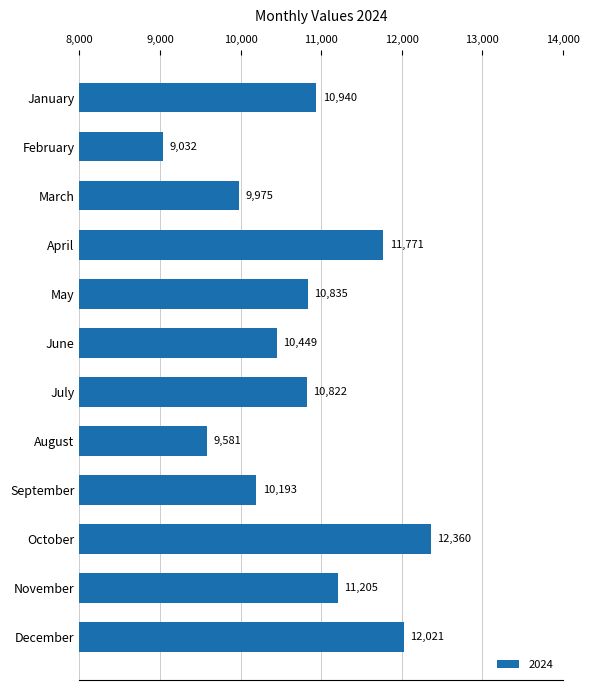

What is the value of the 4th bar from the top?

11771